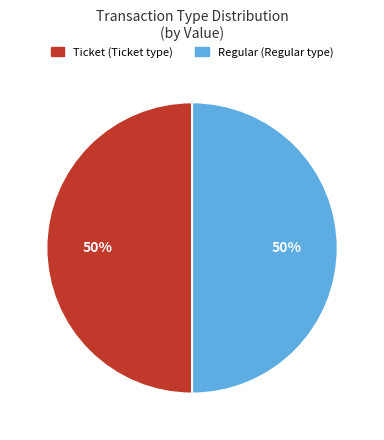

To the nearest percent, what is the average slice percentage?

50%